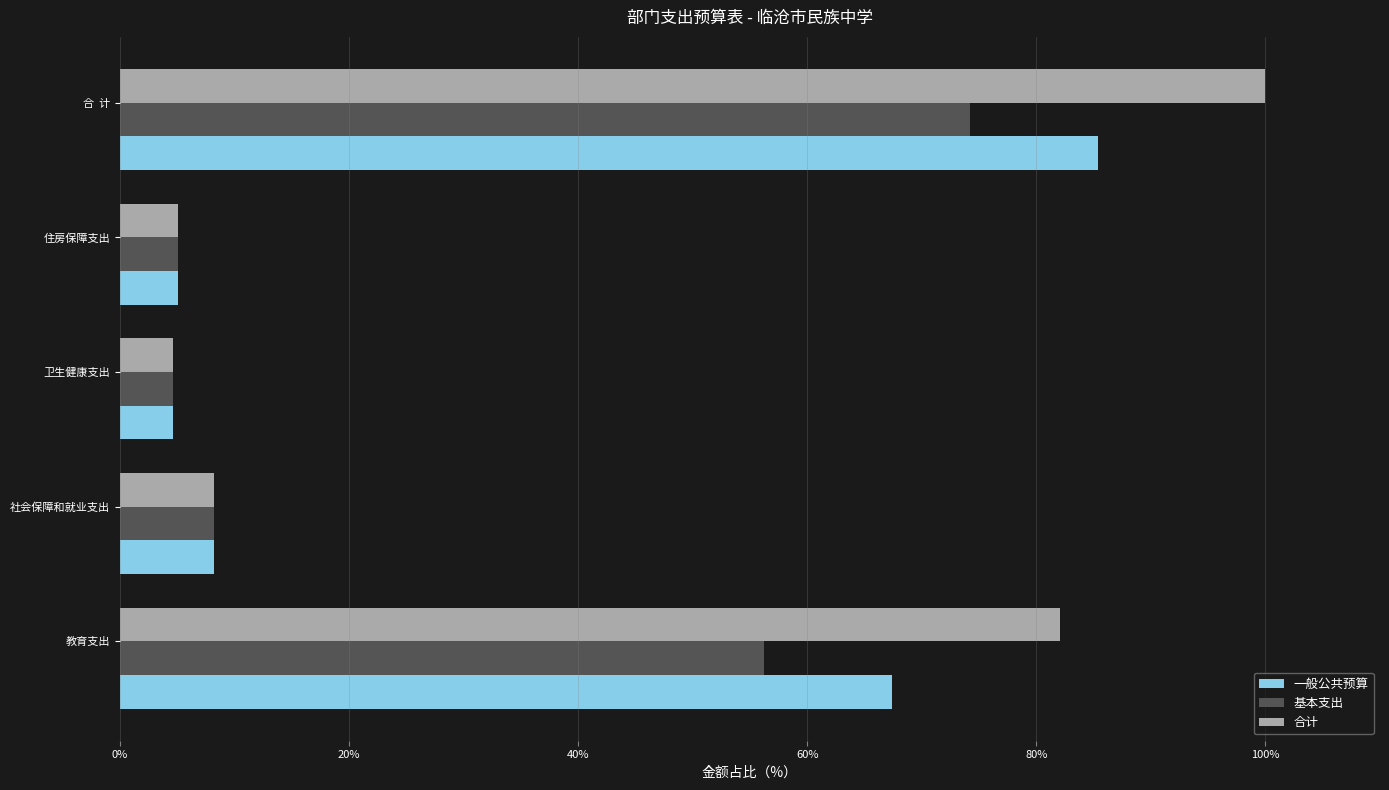

Which category has the highest value in the 合计 series?

合  计